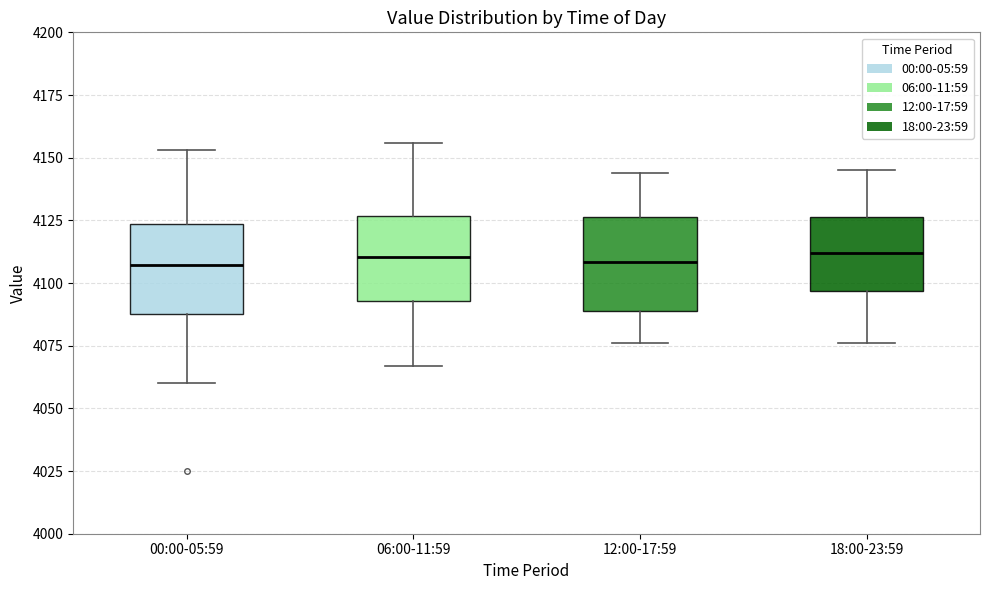

Reading left to right, read every box against the y-axis: the position of its median line, the range the box covers, and the ends of its whiskers. The values are not printed on the chart, so give them approximately, as read against the axis.

00:00-05:59: median 4105, box 4090 to 4125, whiskers 4060 to 4155
06:00-11:59: median 4110, box 4095 to 4125, whiskers 4065 to 4155
12:00-17:59: median 4110, box 4090 to 4125, whiskers 4075 to 4145
18:00-23:59: median 4110, box 4095 to 4125, whiskers 4075 to 4145